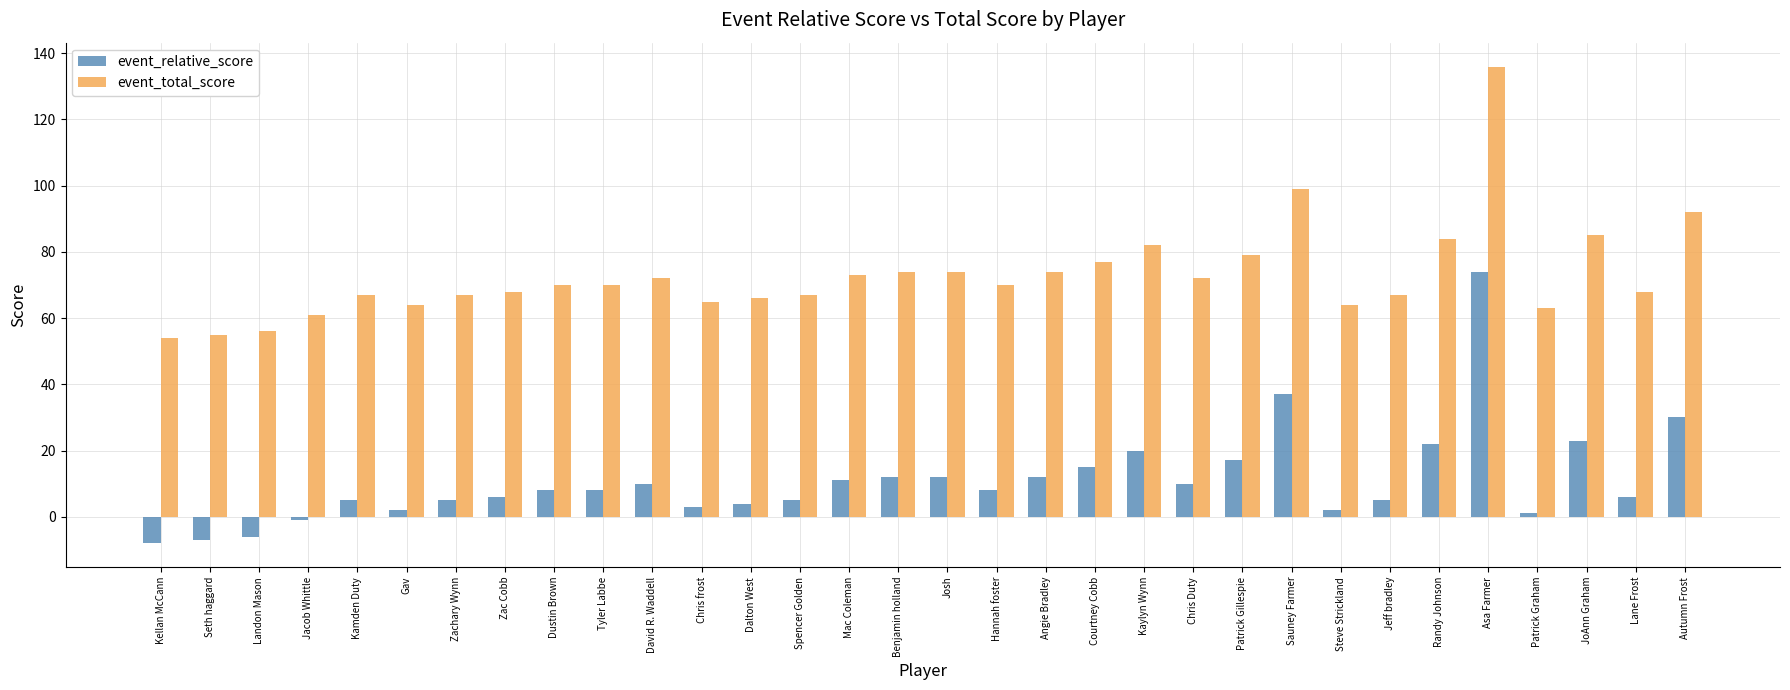

The event_relative_score series shows 25 at Patrick Gillespie. True or false?

False